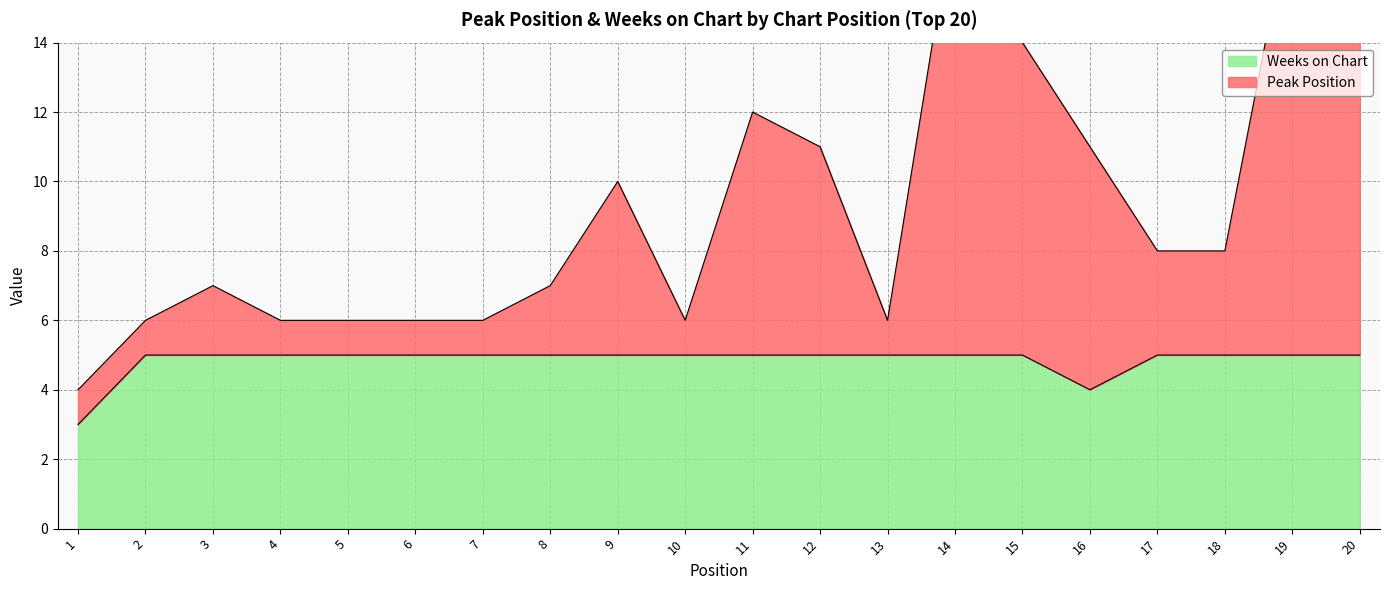

At which label does Weeks on Chart reach its peak?

2